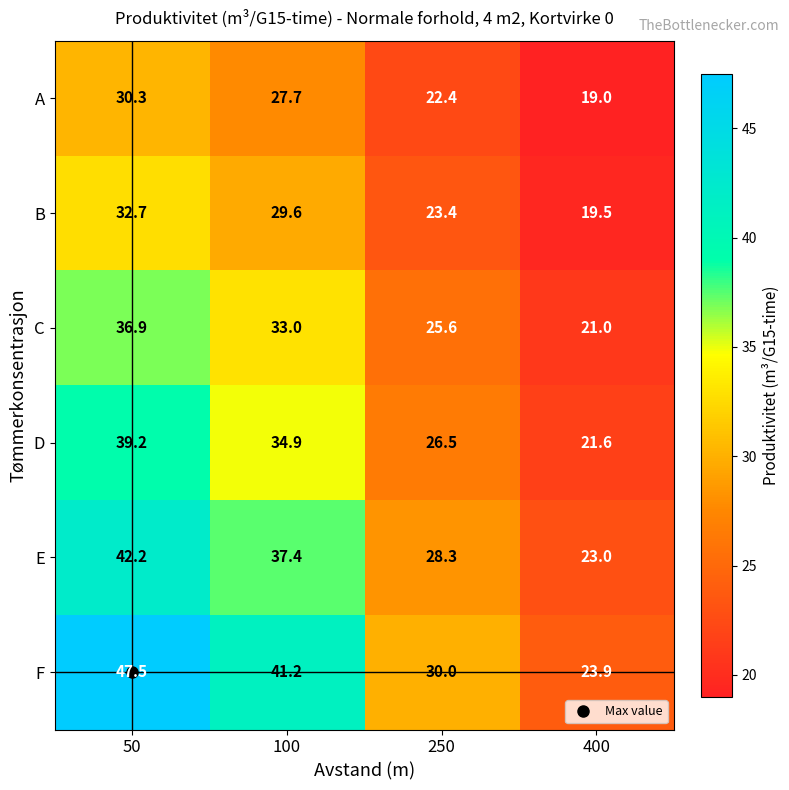

Which series has the largest range (max minus min)?

F